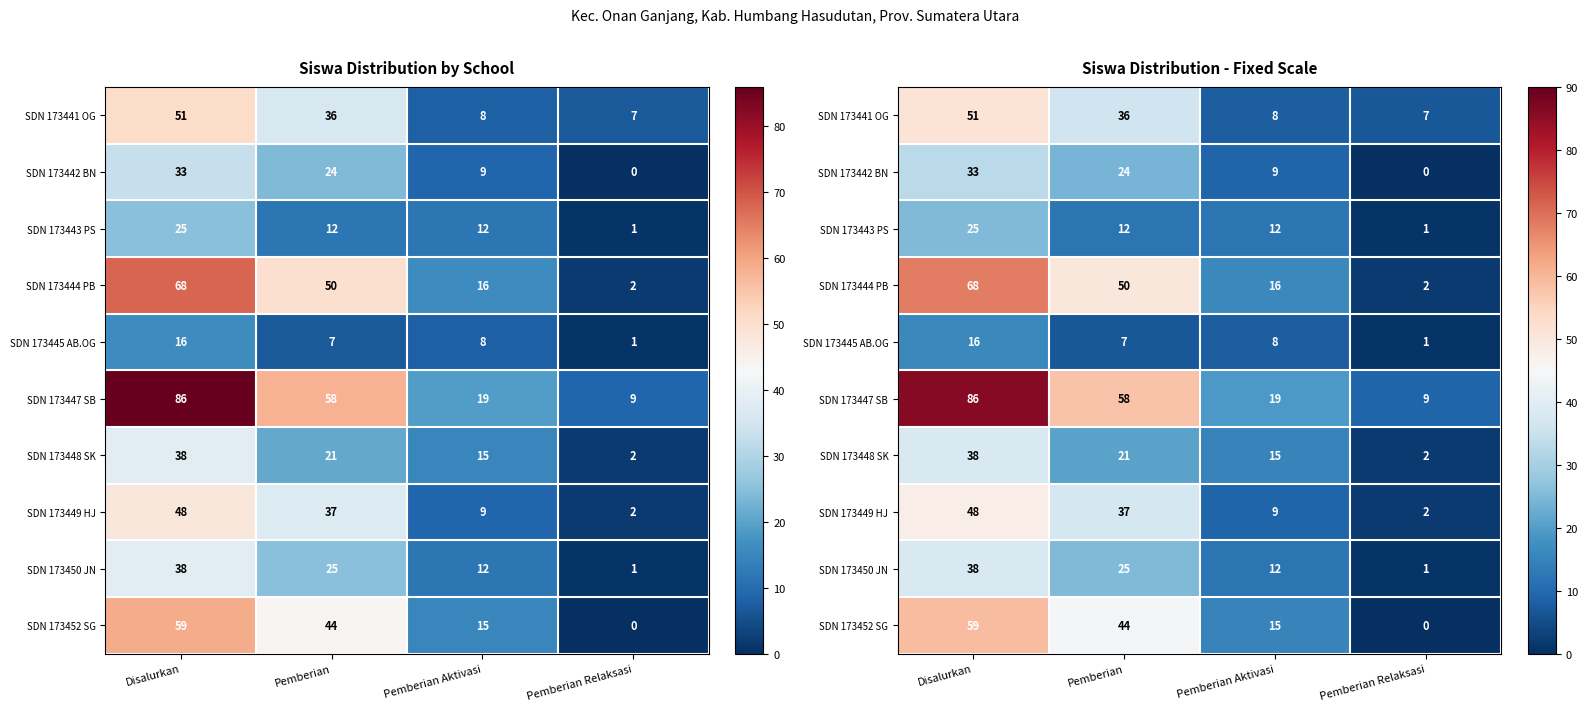

What is the total value across all series at Disalurkan?

462